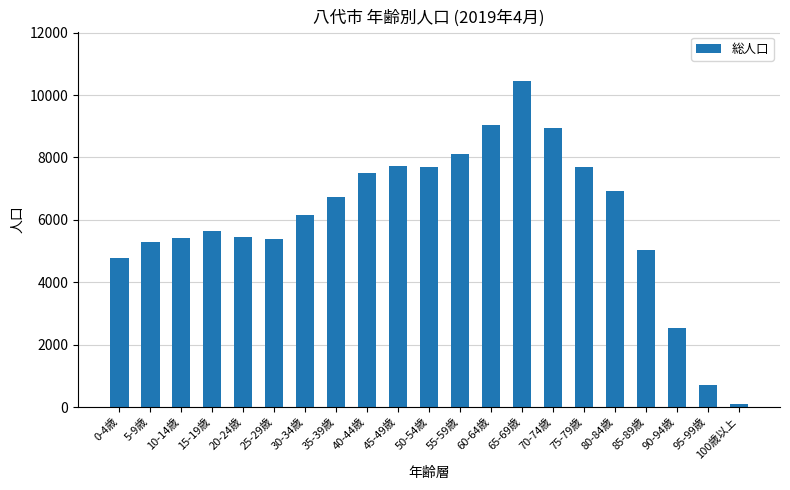

What is the greatest value displayed?

10463